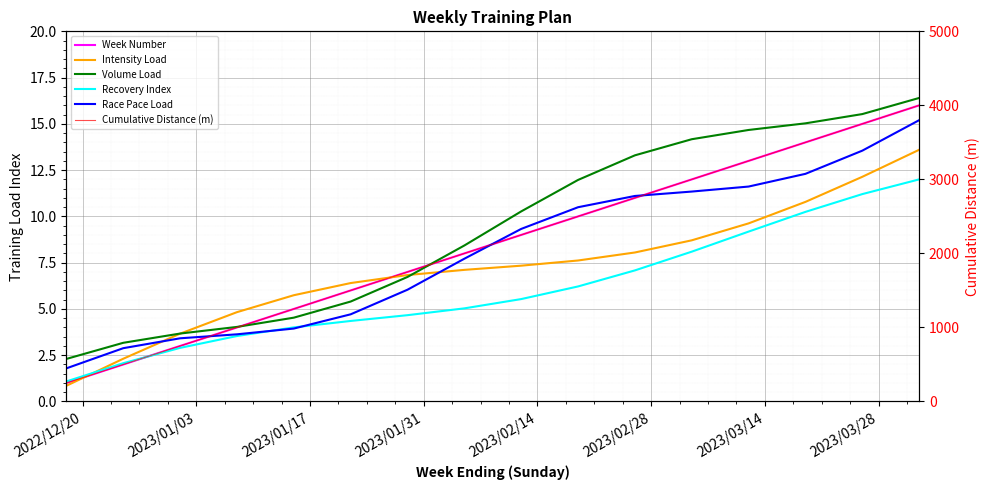

What is the sum of all Recovery Index values?

97.2